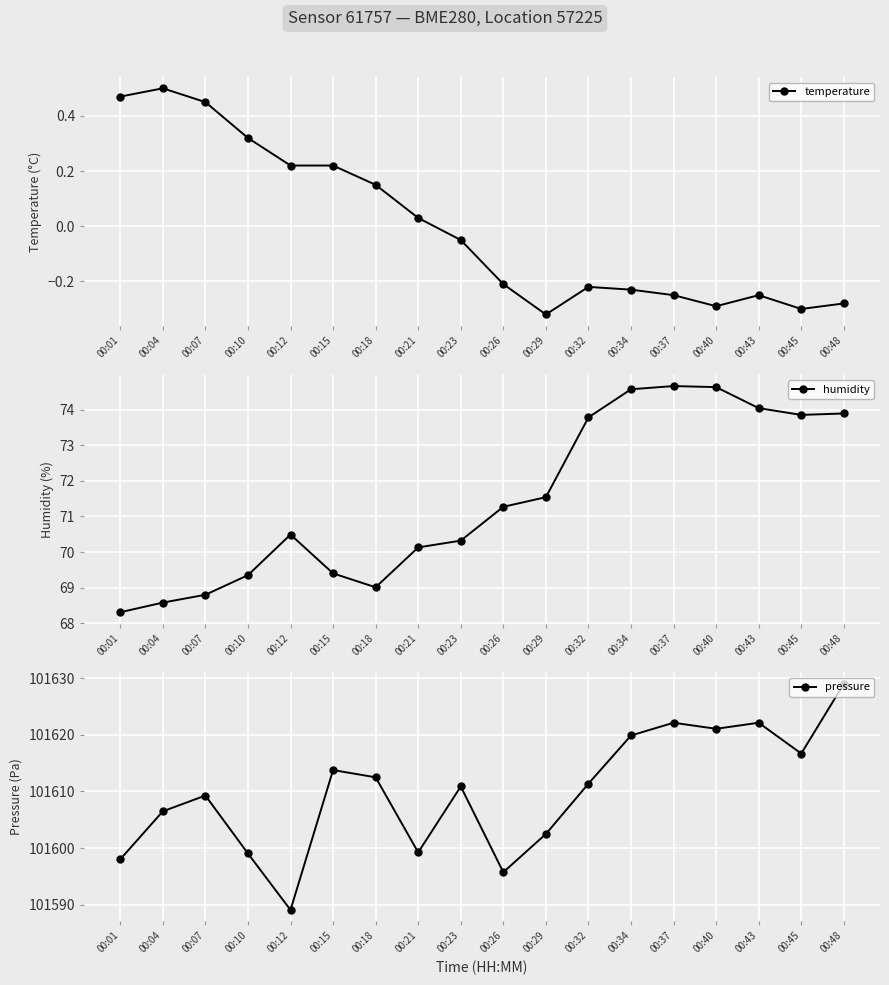

What are all the series names shown in the legend?

temperature, humidity, pressure